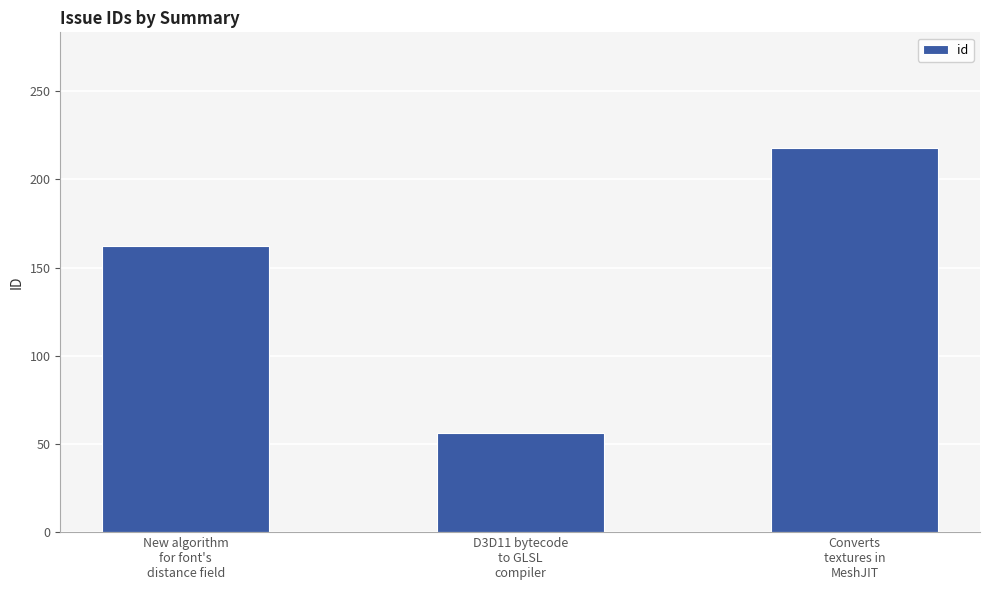

Is it true that the value at Converts
textures in
MeshJIT is 218?

True